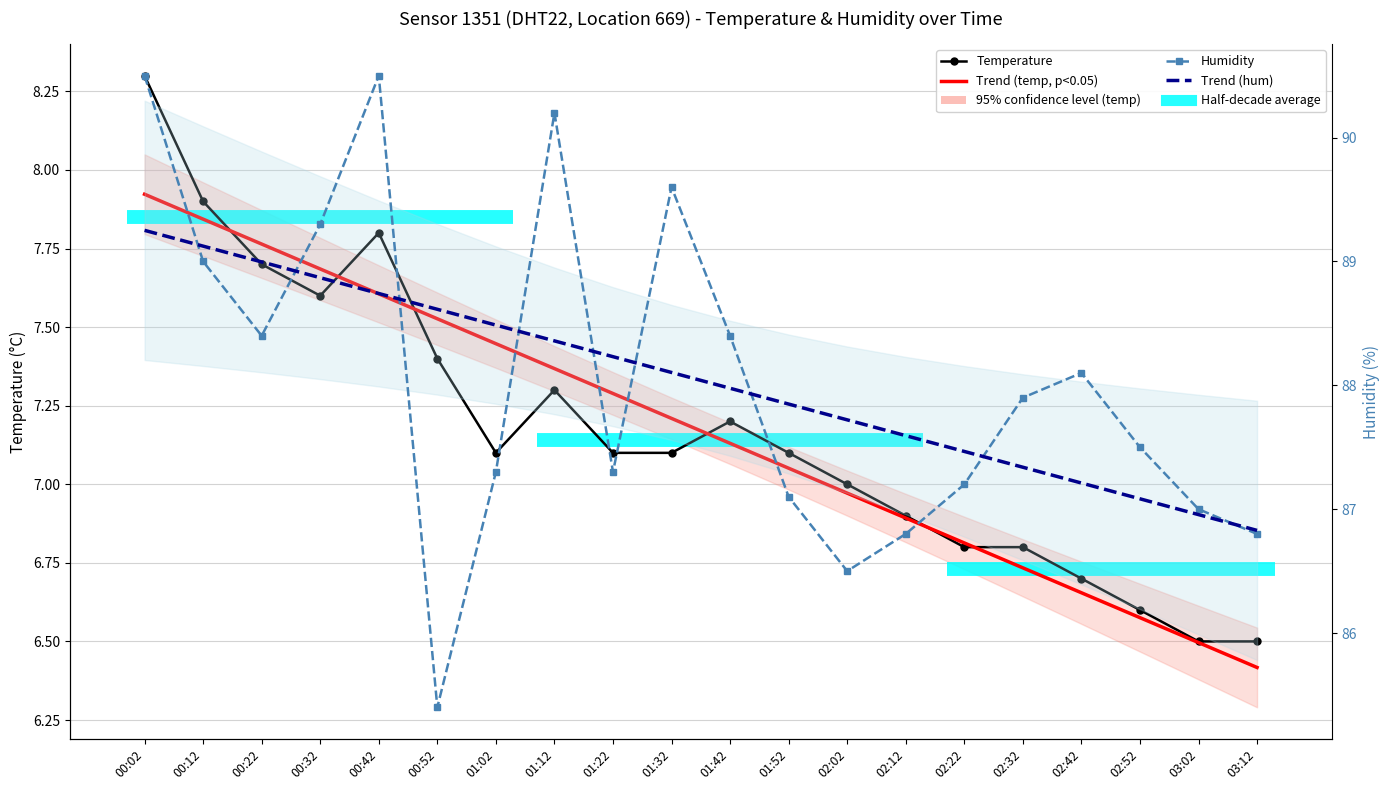

Where does the Humidity series first go above 87?

00:02